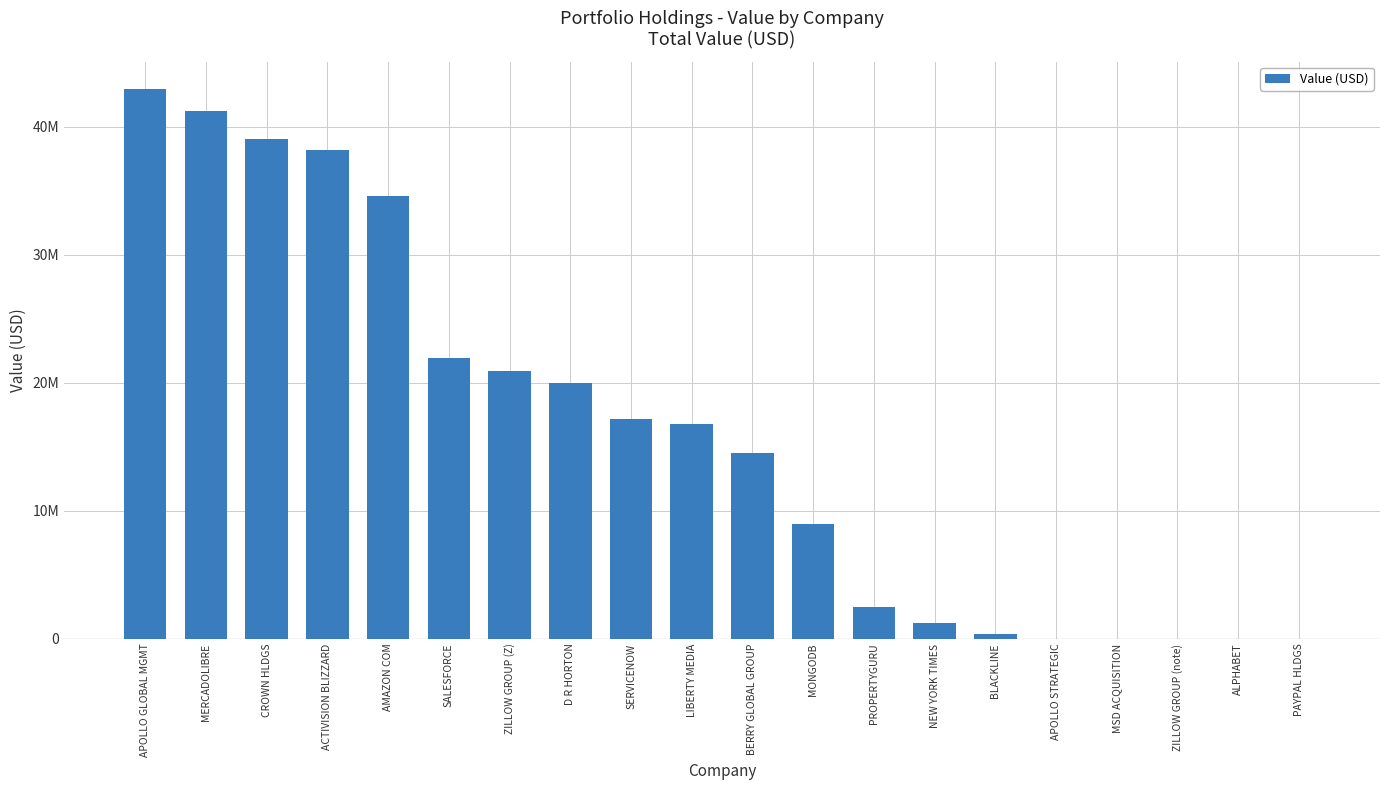

Reading left to right, extract all data points from this chart.

42933894	41255278	39008352	38148661	34549989	21915866	20891294	20010527	17194640	16738947	14502888	8924300	2500000	1263600	353679	7009	0	0	0	0